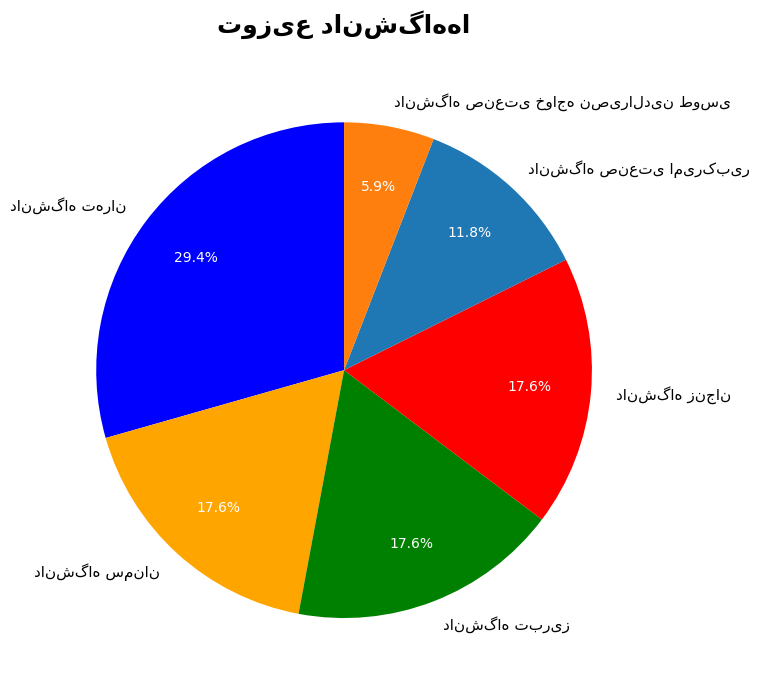

Does any single category account for the majority?

No